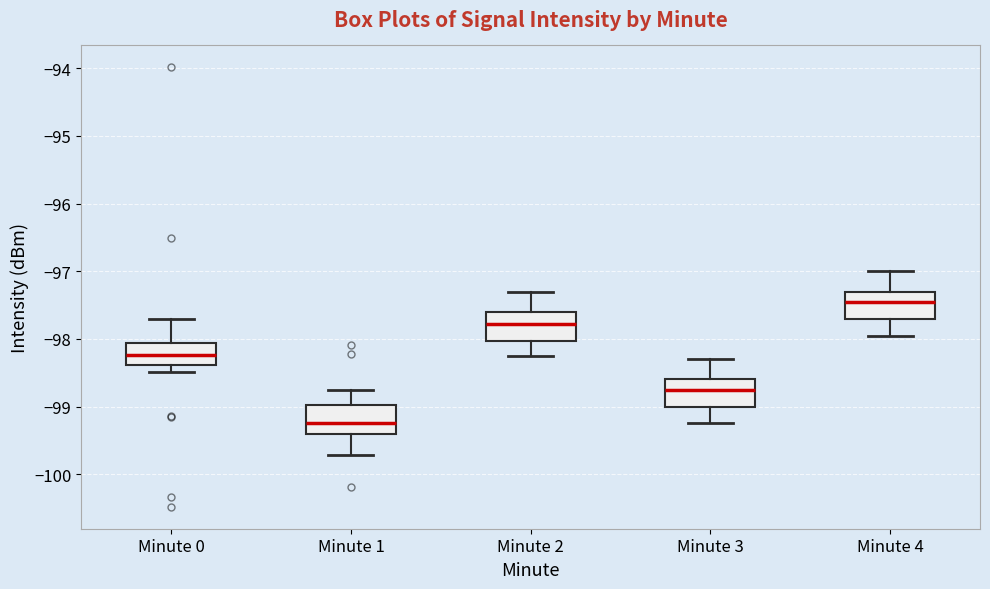

Which box has the lowest median line?

Minute 1